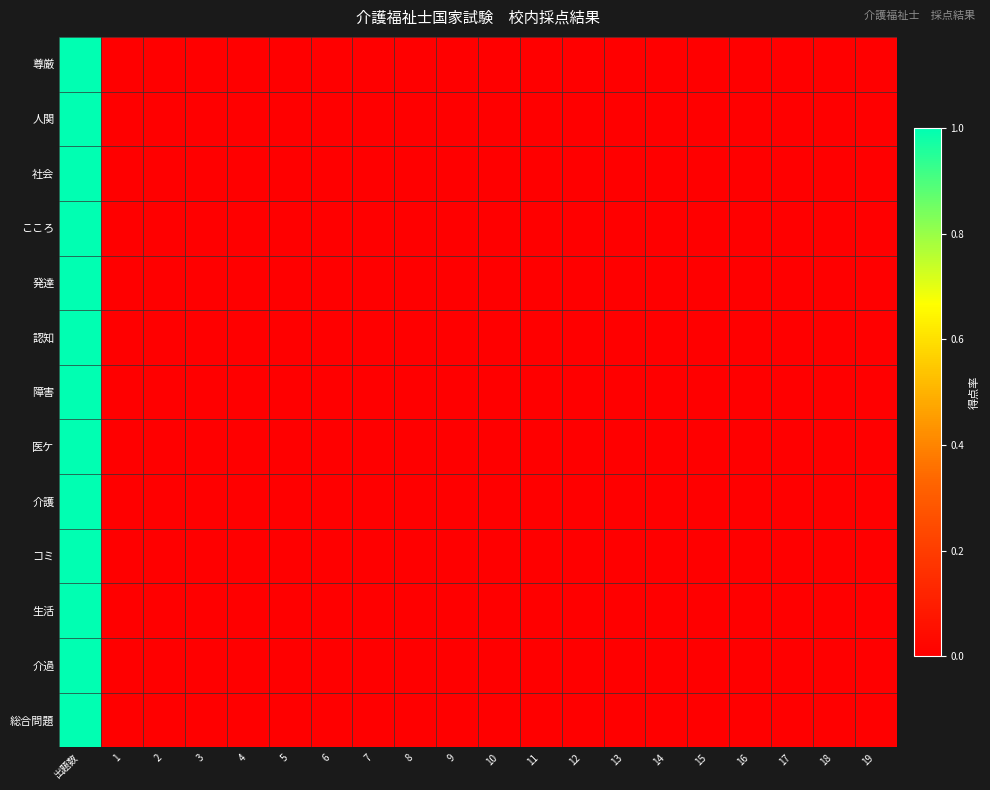

Reading right to left, what are all the values shown in this chart?

尊厳: 19=0	18=0	17=0	16=0	15=0	14=0	13=0	12=0	11=0	10=0	9=0	8=0	7=0	6=0	5=0	4=0	3=0	2=0	1=0	出題数=1
人関: 19=0	18=0	17=0	16=0	15=0	14=0	13=0	12=0	11=0	10=0	9=0	8=0	7=0	6=0	5=0	4=0	3=0	2=0	1=0	出題数=1
社会: 19=0	18=0	17=0	16=0	15=0	14=0	13=0	12=0	11=0	10=0	9=0	8=0	7=0	6=0	5=0	4=0	3=0	2=0	1=0	出題数=1
こころ: 19=0	18=0	17=0	16=0	15=0	14=0	13=0	12=0	11=0	10=0	9=0	8=0	7=0	6=0	5=0	4=0	3=0	2=0	1=0	出題数=1
発達: 19=0	18=0	17=0	16=0	15=0	14=0	13=0	12=0	11=0	10=0	9=0	8=0	7=0	6=0	5=0	4=0	3=0	2=0	1=0	出題数=1
認知: 19=0	18=0	17=0	16=0	15=0	14=0	13=0	12=0	11=0	10=0	9=0	8=0	7=0	6=0	5=0	4=0	3=0	2=0	1=0	出題数=1
障害: 19=0	18=0	17=0	16=0	15=0	14=0	13=0	12=0	11=0	10=0	9=0	8=0	7=0	6=0	5=0	4=0	3=0	2=0	1=0	出題数=1
医ケ: 19=0	18=0	17=0	16=0	15=0	14=0	13=0	12=0	11=0	10=0	9=0	8=0	7=0	6=0	5=0	4=0	3=0	2=0	1=0	出題数=1
介護: 19=0	18=0	17=0	16=0	15=0	14=0	13=0	12=0	11=0	10=0	9=0	8=0	7=0	6=0	5=0	4=0	3=0	2=0	1=0	出題数=1
コミ: 19=0	18=0	17=0	16=0	15=0	14=0	13=0	12=0	11=0	10=0	9=0	8=0	7=0	6=0	5=0	4=0	3=0	2=0	1=0	出題数=1
生活: 19=0	18=0	17=0	16=0	15=0	14=0	13=0	12=0	11=0	10=0	9=0	8=0	7=0	6=0	5=0	4=0	3=0	2=0	1=0	出題数=1
介過: 19=0	18=0	17=0	16=0	15=0	14=0	13=0	12=0	11=0	10=0	9=0	8=0	7=0	6=0	5=0	4=0	3=0	2=0	1=0	出題数=1
総合問題: 19=0	18=0	17=0	16=0	15=0	14=0	13=0	12=0	11=0	10=0	9=0	8=0	7=0	6=0	5=0	4=0	3=0	2=0	1=0	出題数=1